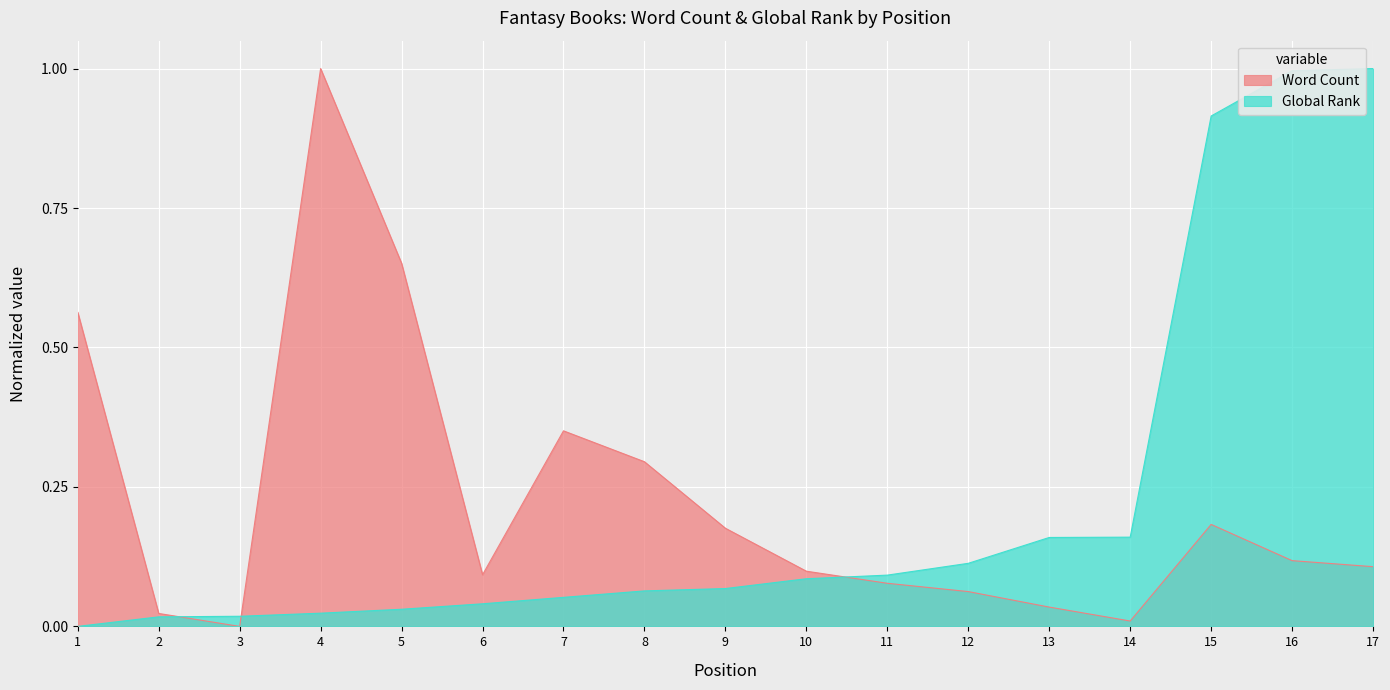

What is the average value of the Global Rank series?

0.2